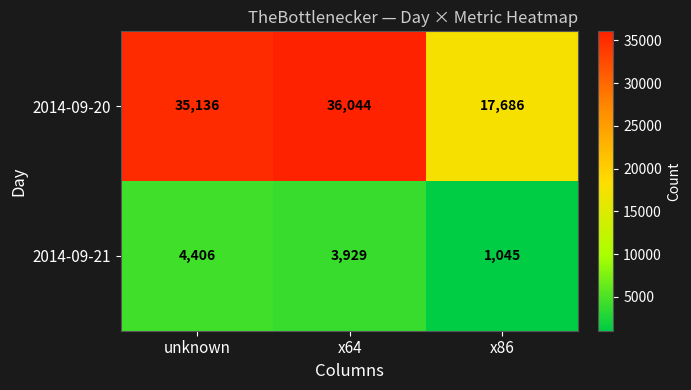

What is the minimum value shown in the chart?

1045